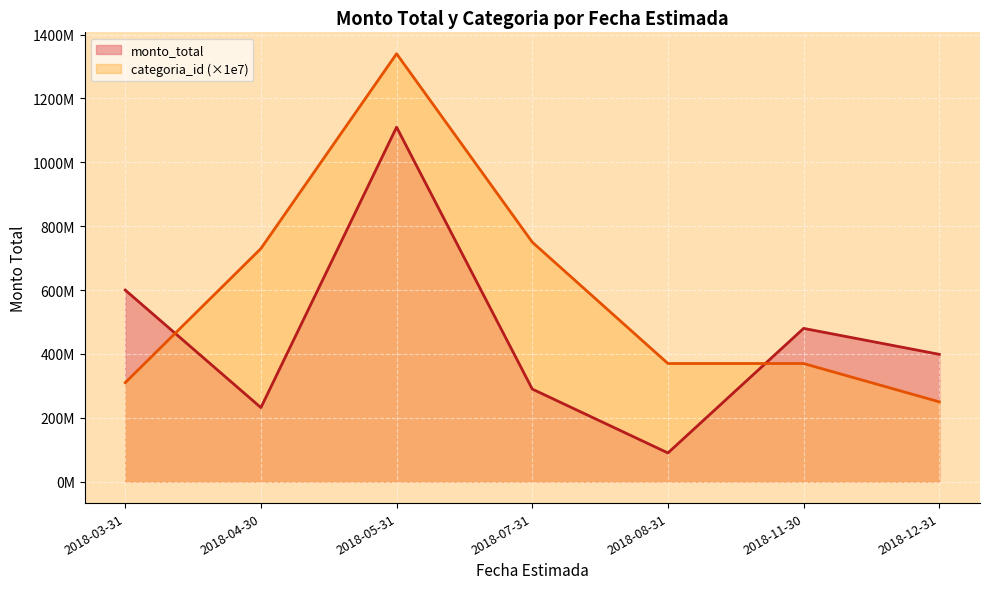

Rank the series by their average value, from highest to lowest.

categoria_id (×1e7), monto_total